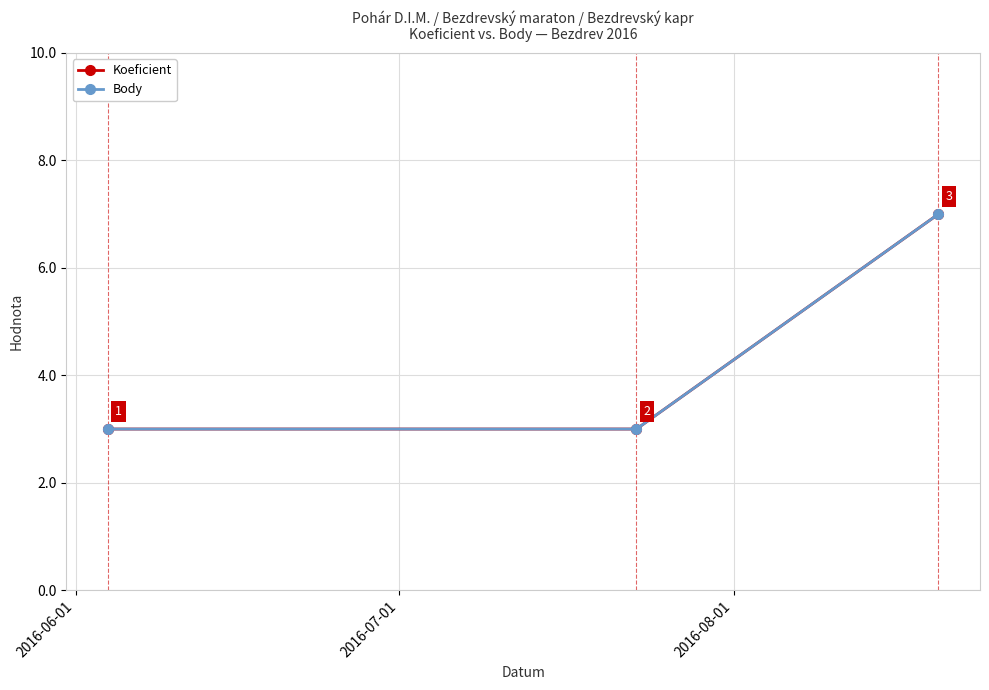

Does the chart have visible grid lines?

Yes